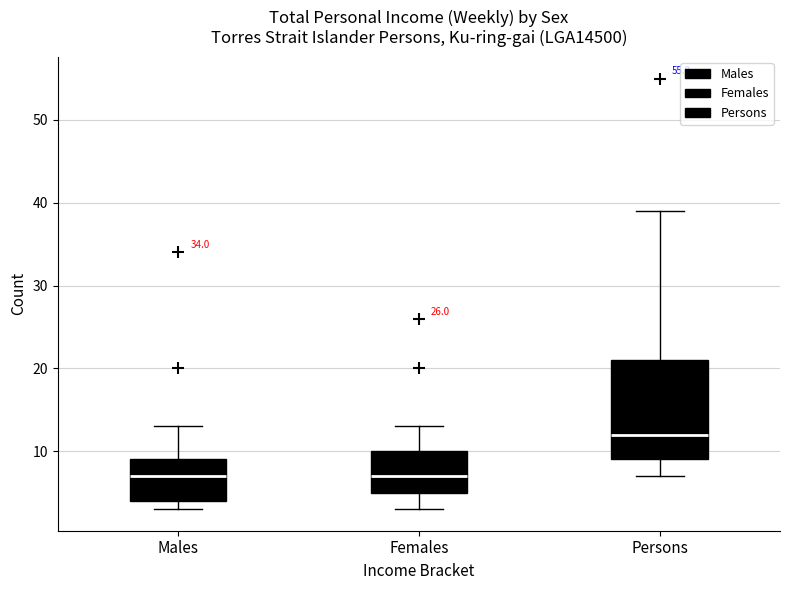

Reading left to right, transcribe this box plot: for each box, give where its median line is, the range the box spans, and where its two whiskers end, as read against the y-axis. The values are not printed on the chart, so give them approximately, as read against the axis.

Males: median 7, box 4 to 9, whiskers 3 to 13
Females: median 7, box 5 to 10, whiskers 3 to 13
Persons: median 12, box 9 to 21, whiskers 7 to 39